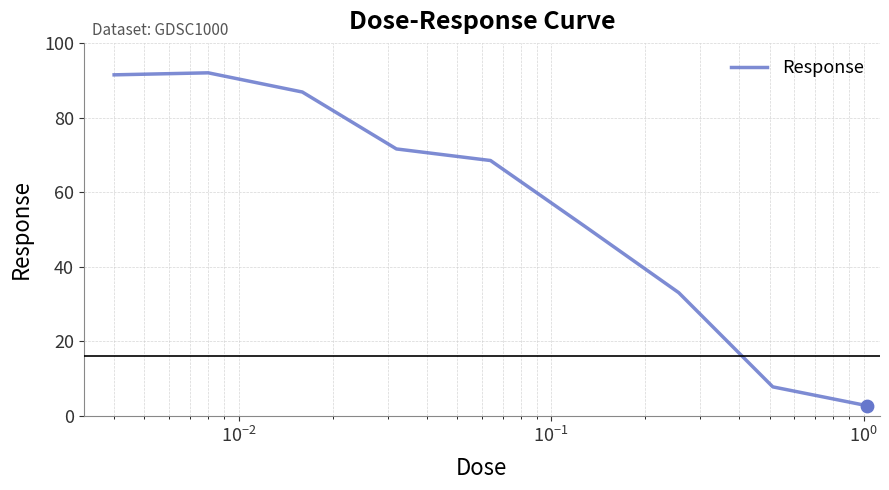

What is the greatest value displayed?

92.0